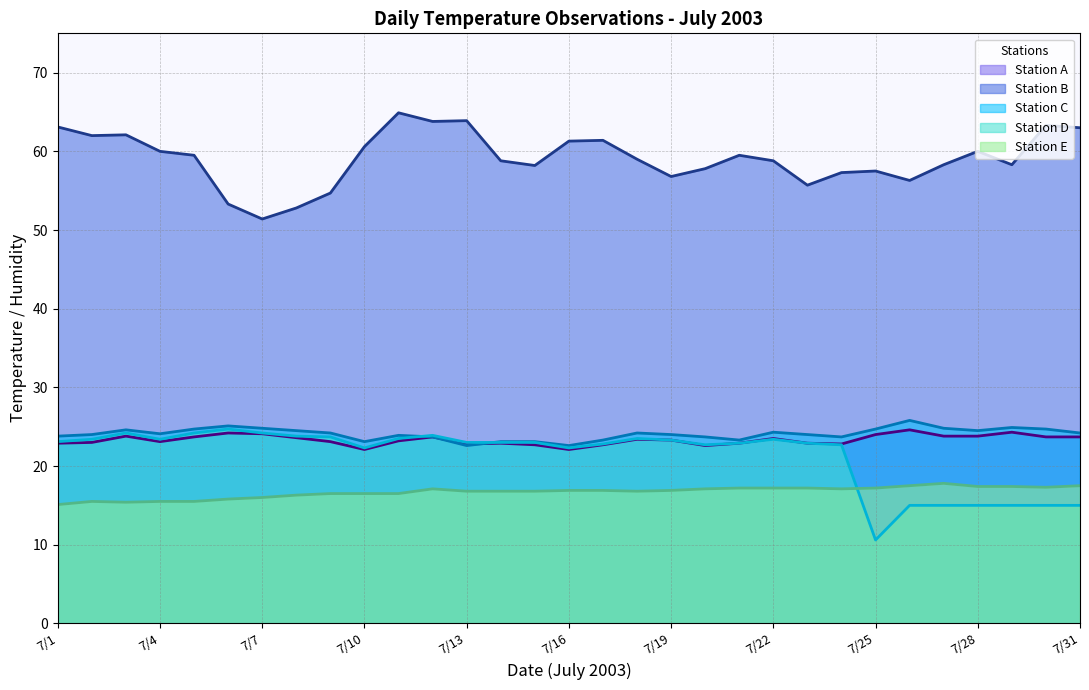

Does the chart have visible grid lines?

Yes